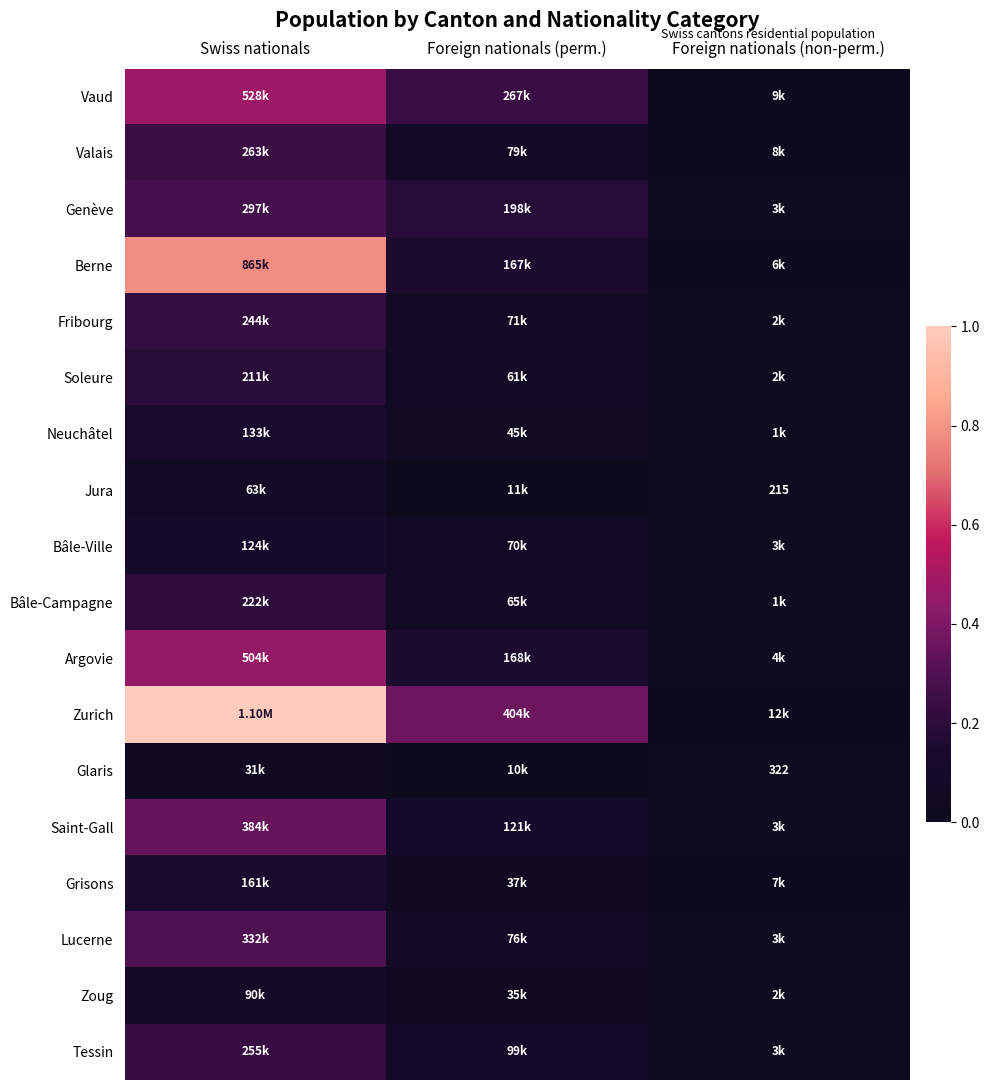

The value of Bâle-Ville at Swiss nationals is 0.1. True or false?

True